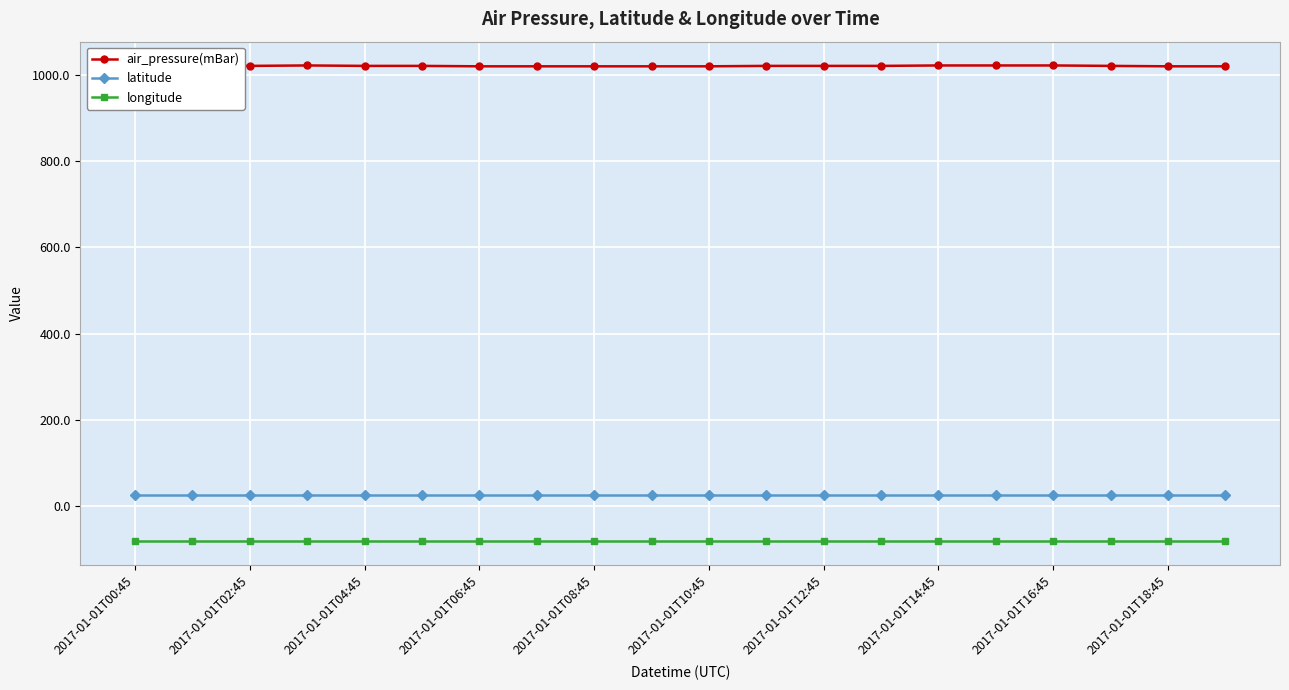

What is the average value of the air_pressure(mBar) series?

1020.9